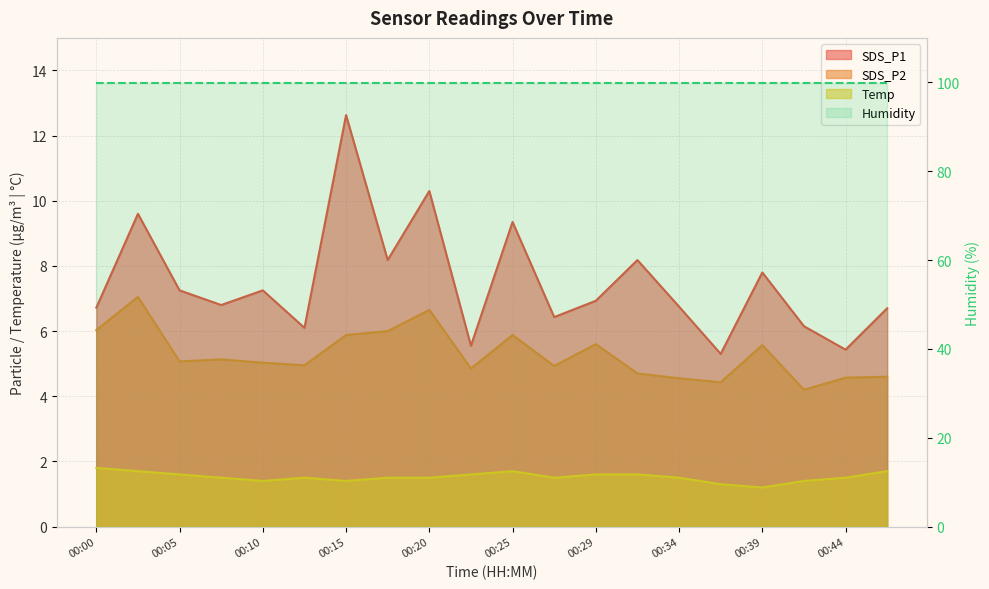

Is the value of SDS_P2 at 00:17 greater than the value of SDS_P1 at 00:37?

Yes